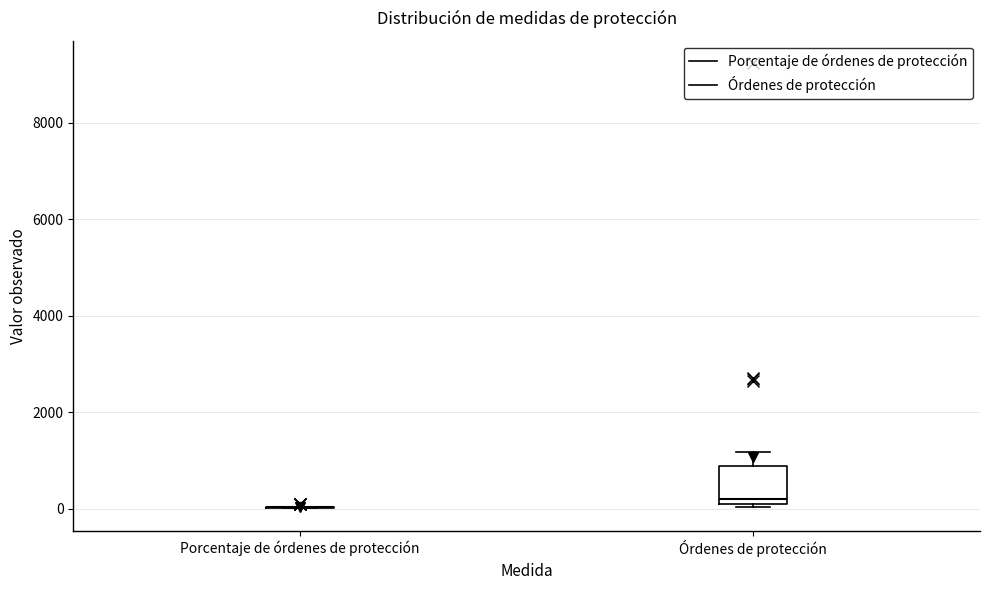

Which box is the tallest, from its lower edge to its upper edge?

Órdenes de protección